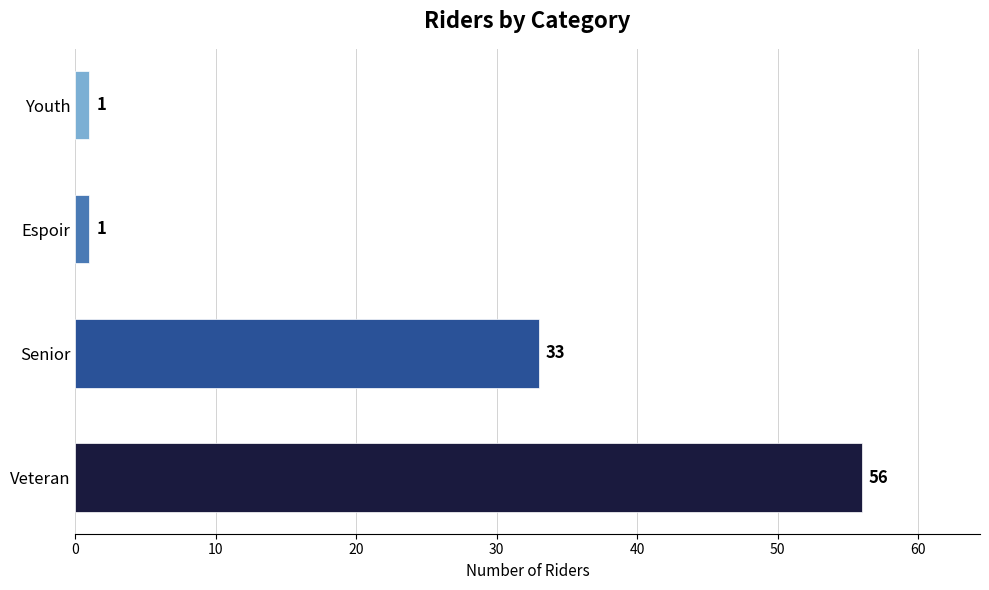

What is the maximum value shown in the chart?

56